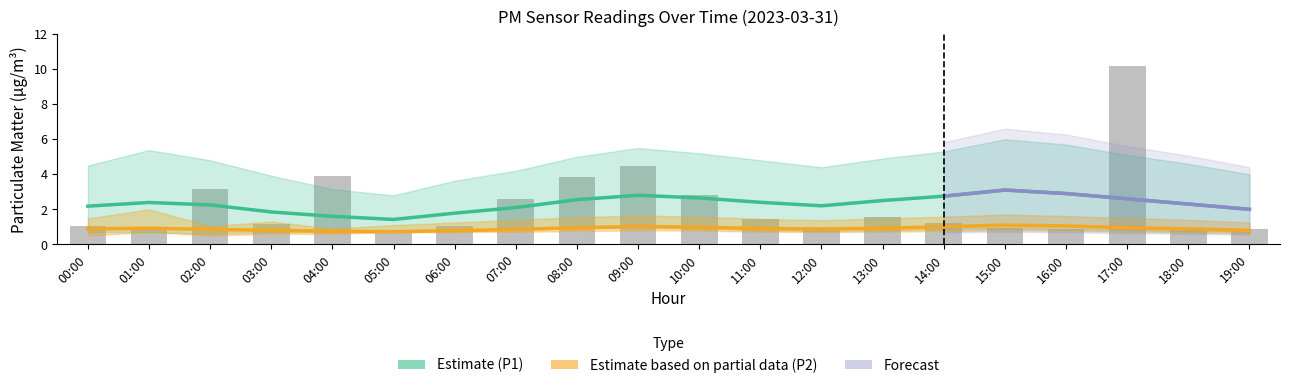

What is the value of the P1_lower bar at the 3rd from the left?

0.6